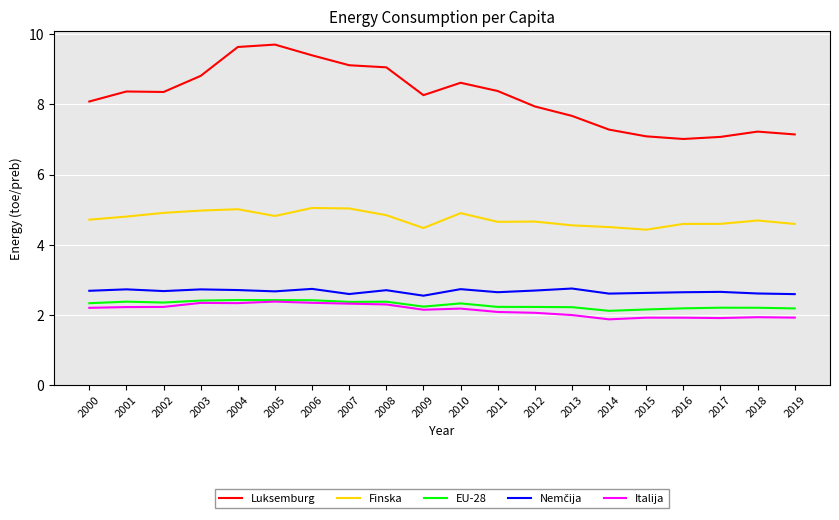

What is the highest value of the Italija series?

2.4